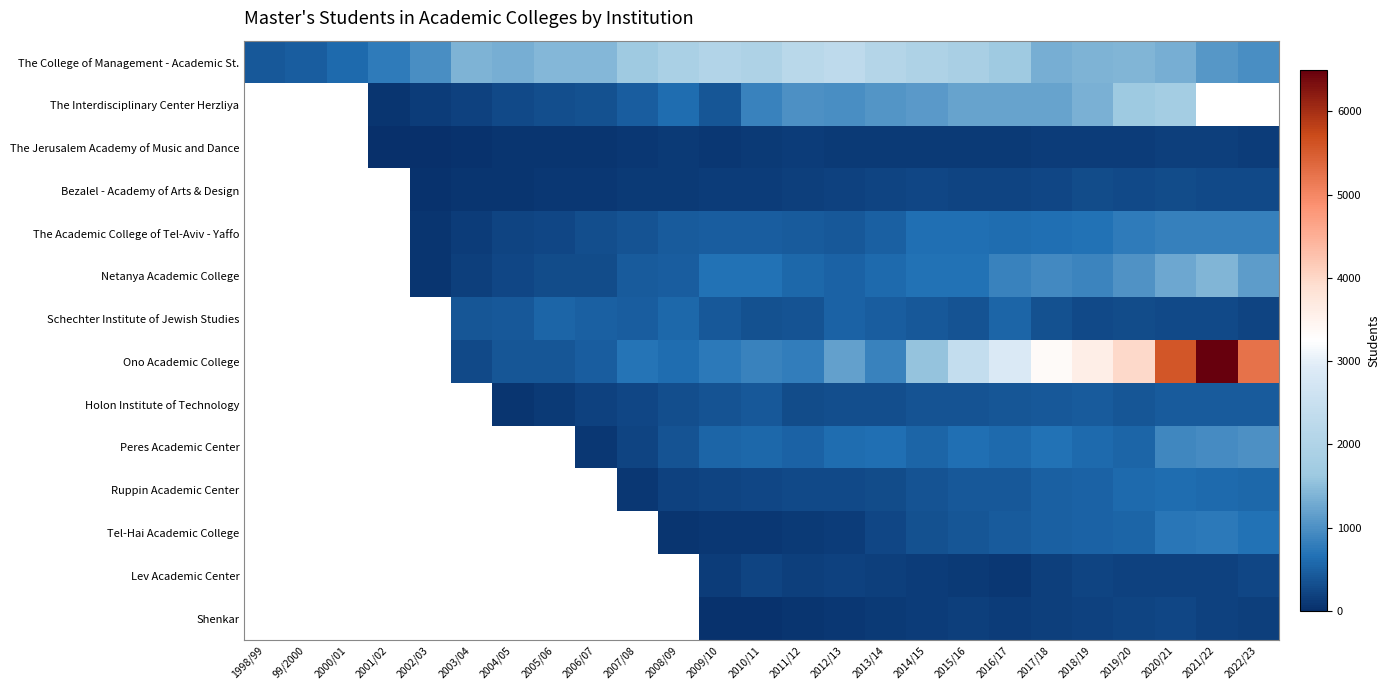

What is the difference between the highest and lowest values at 2013/14?

1986.0